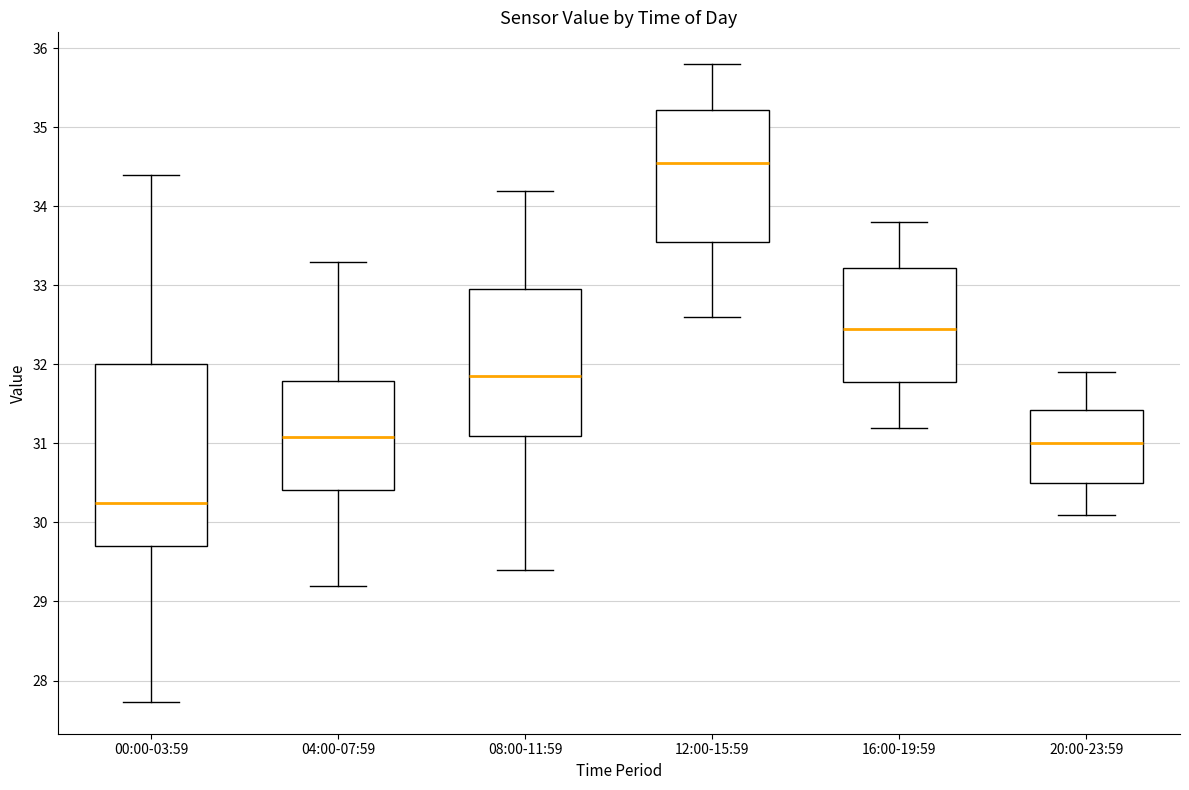

Reading left to right, read every box against the y-axis: the position of its median line, the range the box covers, and the ends of its whiskers. The values are not printed on the chart, so give them approximately, as read against the axis.

00:00-03:59: median 30.3, box 29.7 to 32.0, whiskers 27.7 to 34.4
04:00-07:59: median 31.1, box 30.4 to 31.8, whiskers 29.2 to 33.3
08:00-11:59: median 31.9, box 31.1 to 33.0, whiskers 29.4 to 34.2
12:00-15:59: median 34.6, box 33.6 to 35.2, whiskers 32.6 to 35.8
16:00-19:59: median 32.5, box 31.8 to 33.2, whiskers 31.2 to 33.8
20:00-23:59: median 31.0, box 30.5 to 31.4, whiskers 30.1 to 31.9